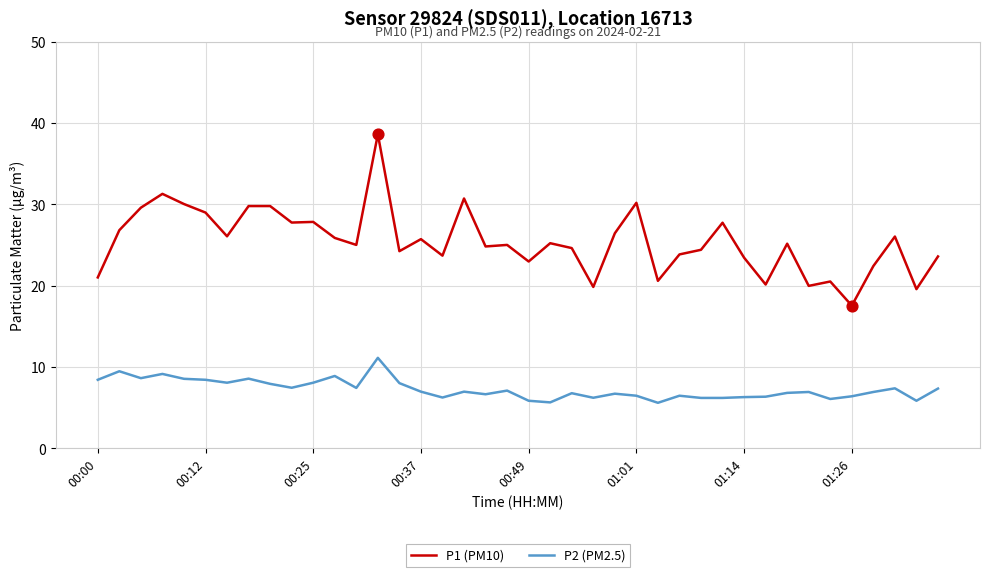

Which series has the largest total across all categories?

P1 (PM10)